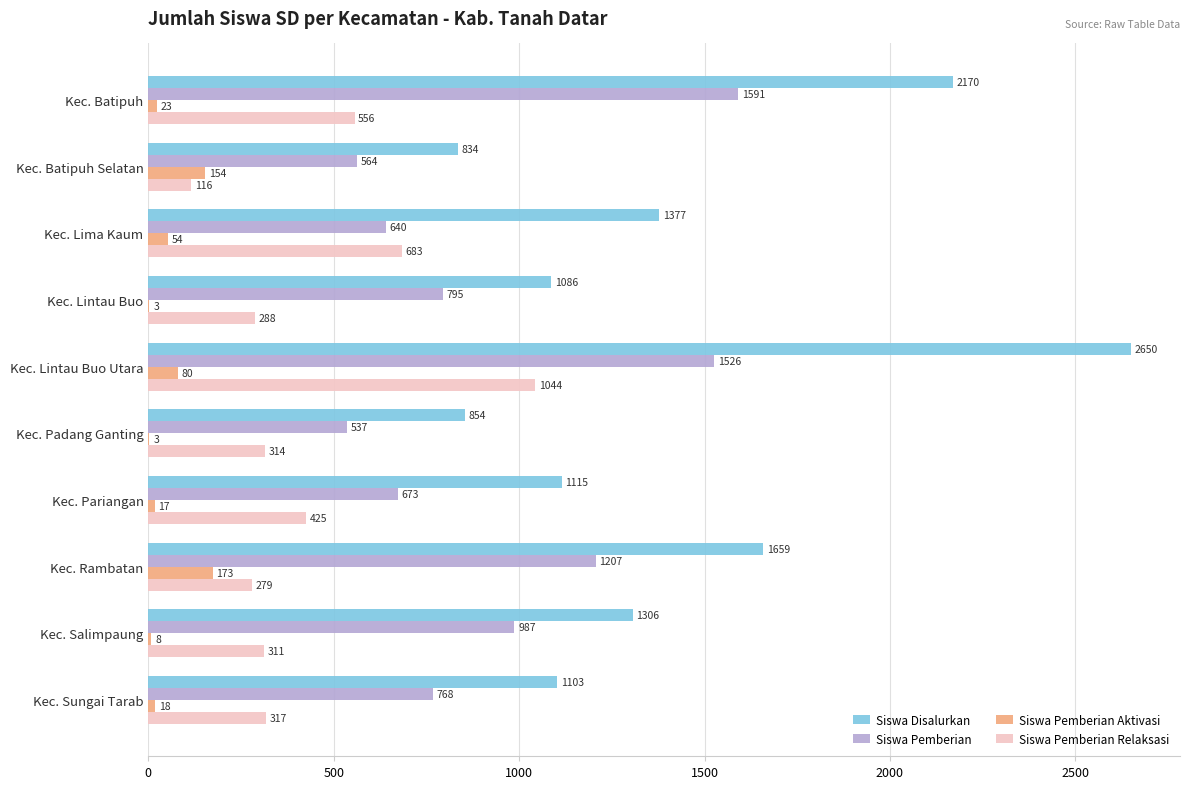

Is the value of Siswa Pemberian Relaksasi at Kec. Lima Kaum greater than the value of Siswa Disalurkan at Kec. Batipuh?

No